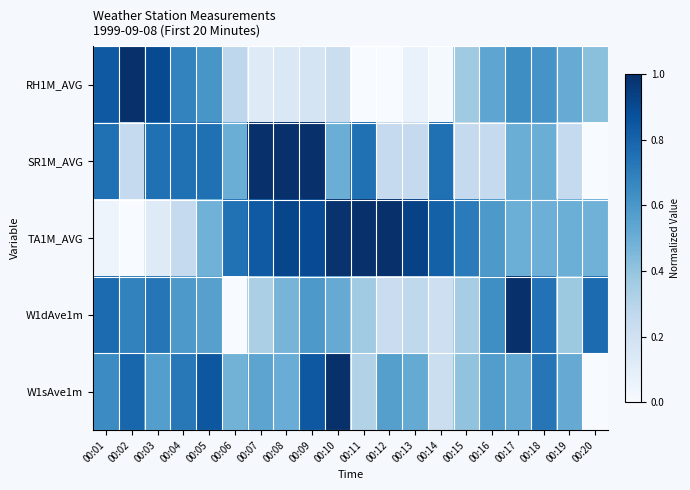

What is the total value across all series at 00:16?

2.6